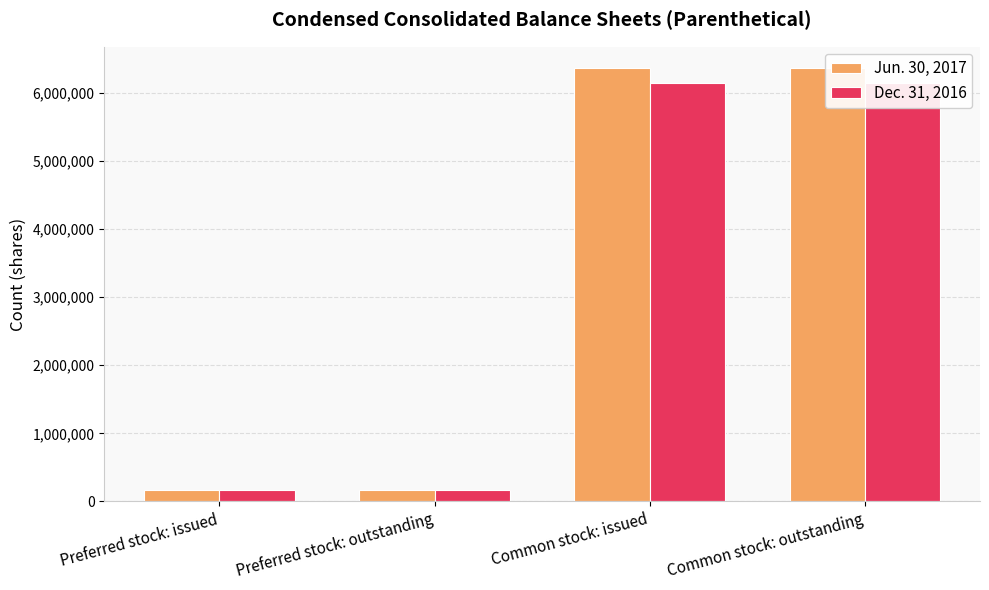

Which series has the widest spread of values?

Jun. 30, 2017